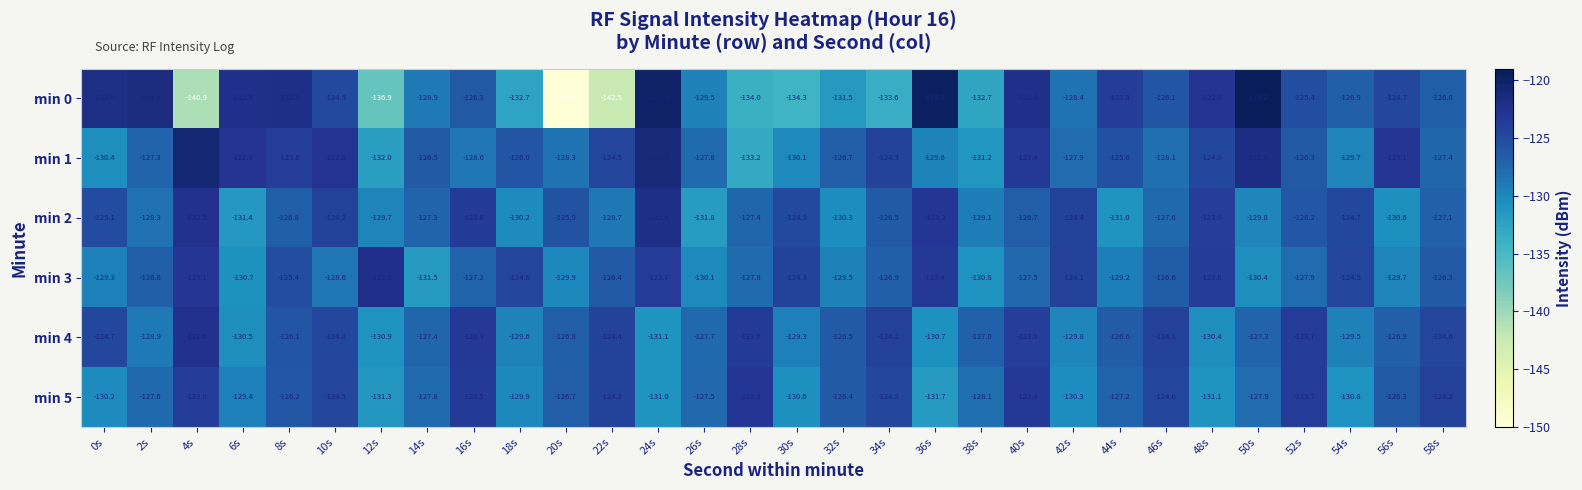

Which series has the largest range (max minus min)?

min 0